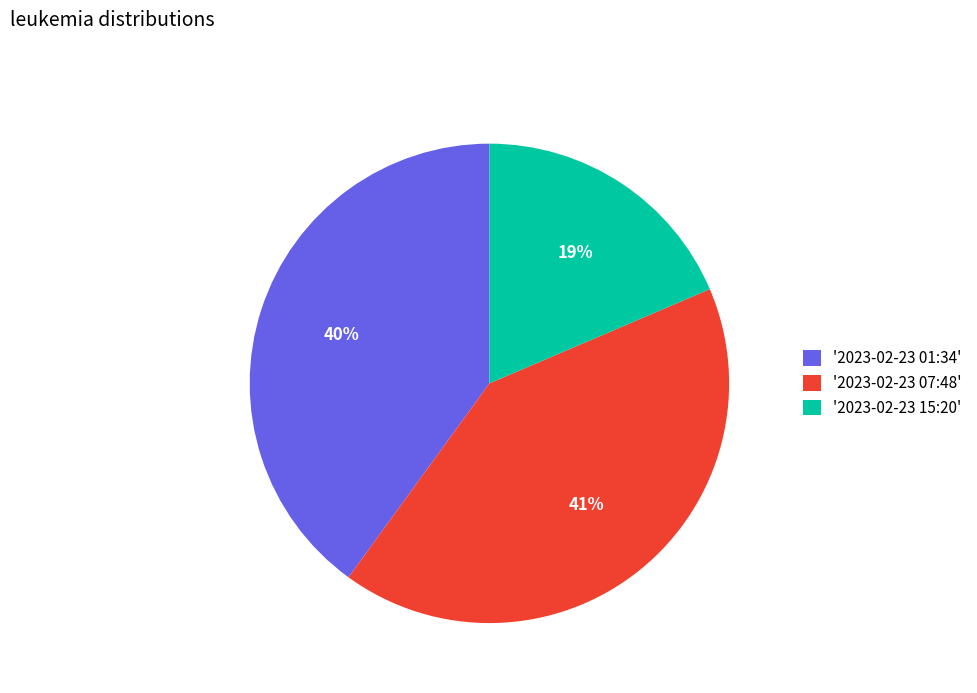

Approximately how many times larger is the value at '2023-02-23 07:48' compared to '2023-02-23 01:34'?

1.0